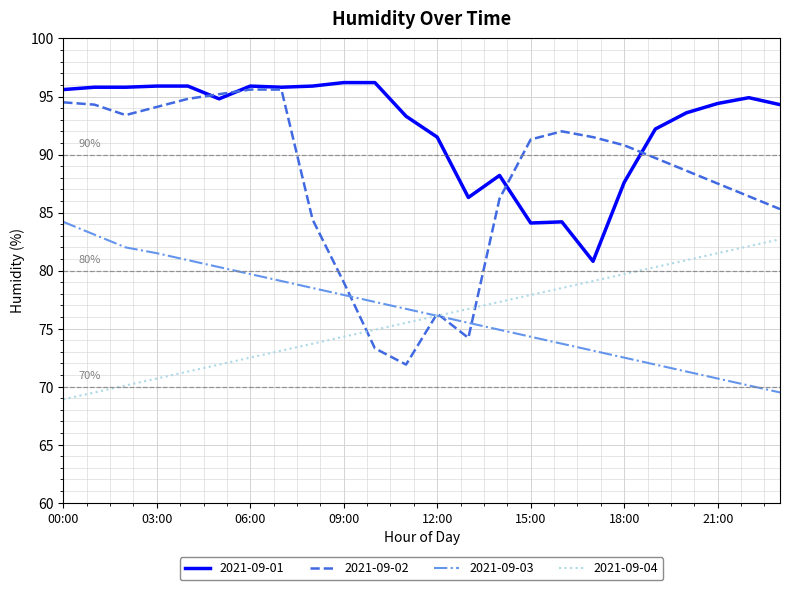

Which series has the widest spread of values?

2021-09-02